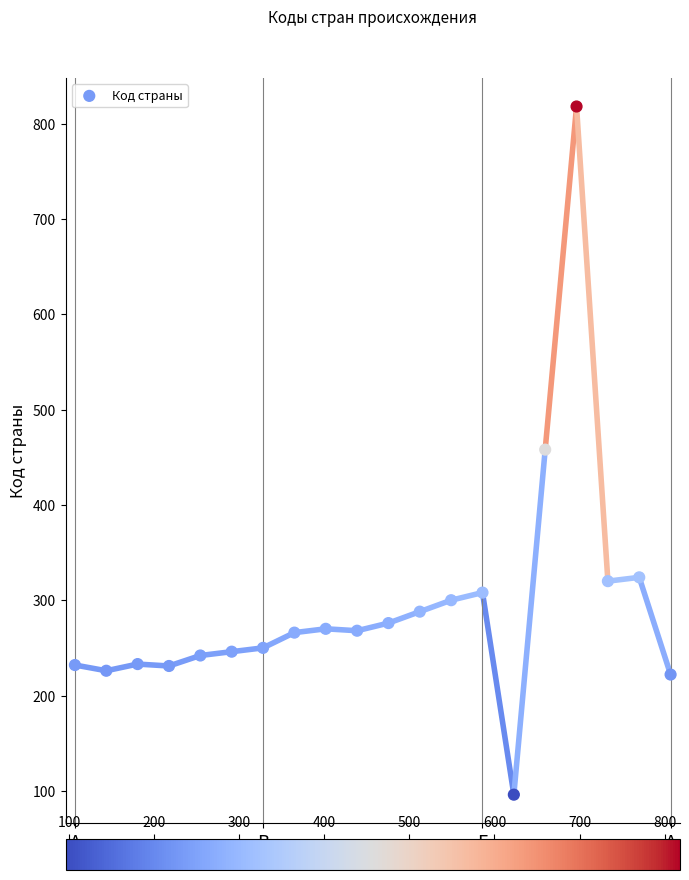

What is the range of Y values (max minus min)?

722